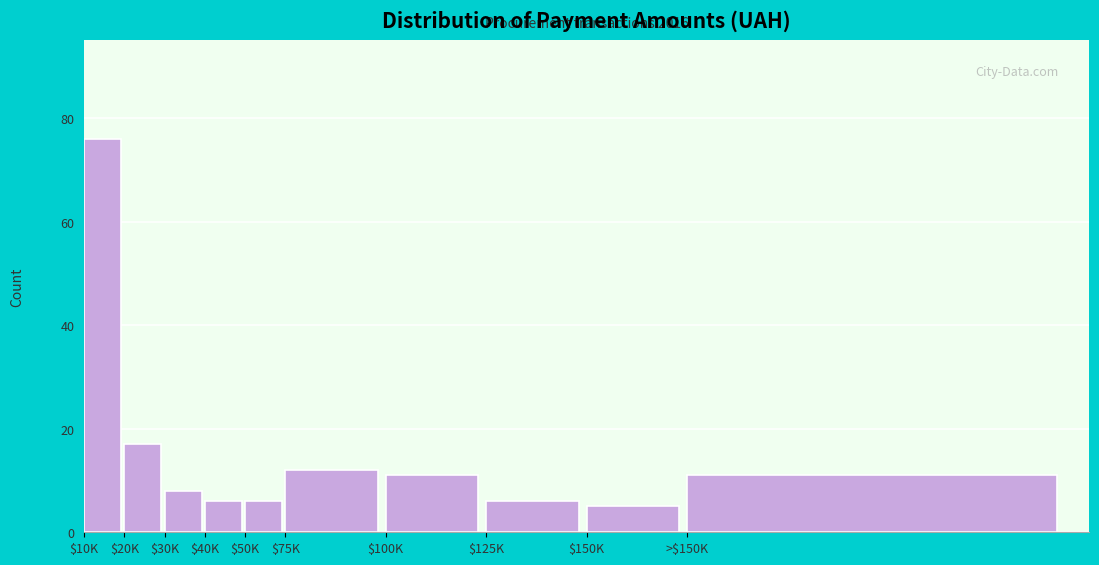

Reading right to left, extract all data points from this chart.

11	5	6	11	12	6	6	8	17	76